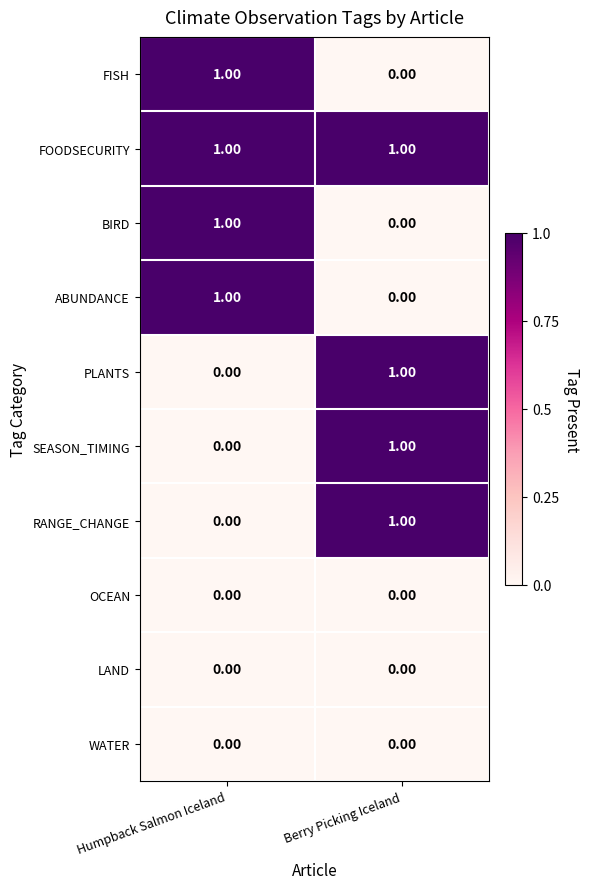

Where is RANGE_CHANGE nearest to the value 0?

Humpback Salmon Iceland